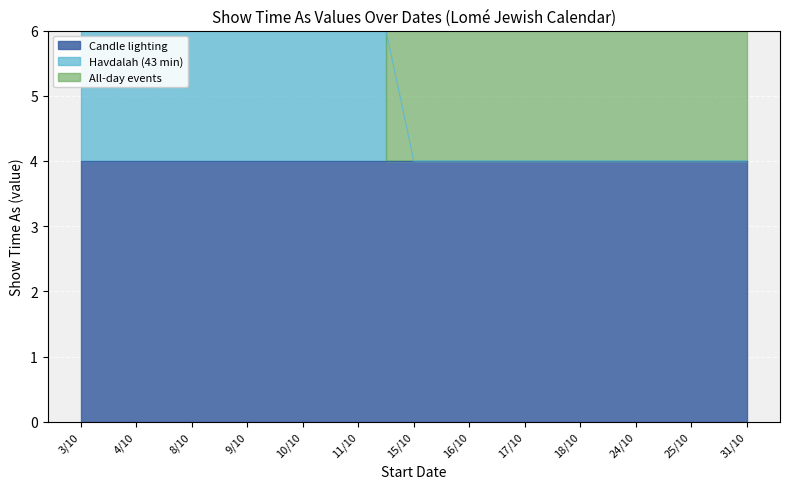

Reading left to right, extract all data points from this chart.

Candle lighting: 3/10=4	4/10=4	8/10=4	9/10=4	10/10=4	11/10=4	15/10=4	16/10=4	17/10=4	18/10=4	24/10=4	25/10=4	31/10=4
Havdalah (43 min): 3/10=4	4/10=4	8/10=4	9/10=4	10/10=4	11/10=4	15/10=0	16/10=0	17/10=0	18/10=0	24/10=0	25/10=0	31/10=0
All-day events: 3/10=3	4/10=4	8/10=3	9/10=3	10/10=3	11/10=3	15/10=3	16/10=4	17/10=4	18/10=4	24/10=3	25/10=3	31/10=3